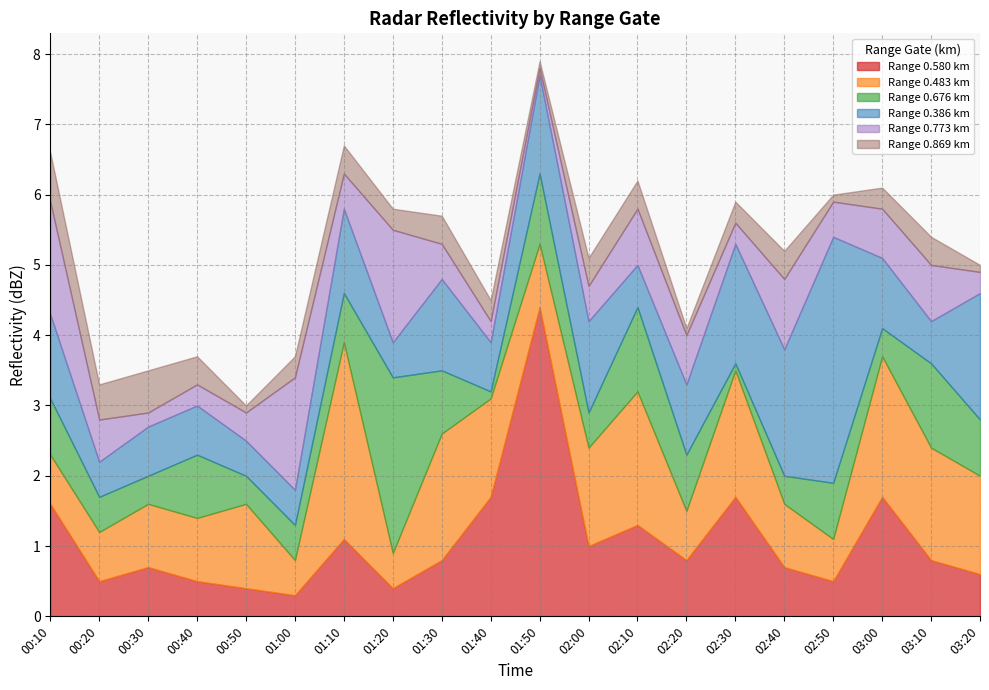

The 0.386 series shows 0.7 at 01:30. True or false?

False